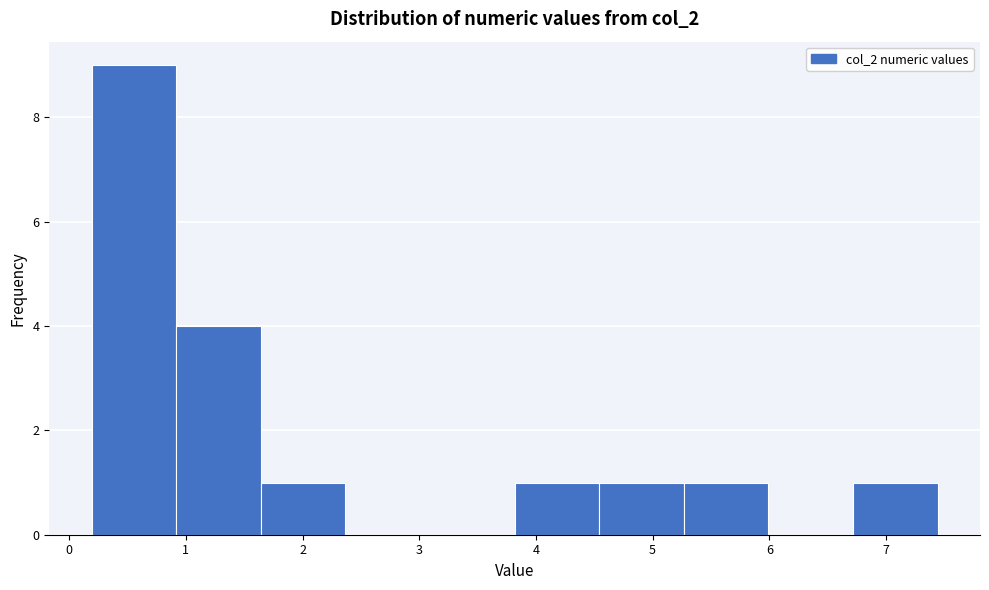

What is the height of the bar covering 6.7 to 7.4 on the x-axis? Neither the bar edges nor the heights are printed on the chart, so give them approximately, as read against the axes.

1